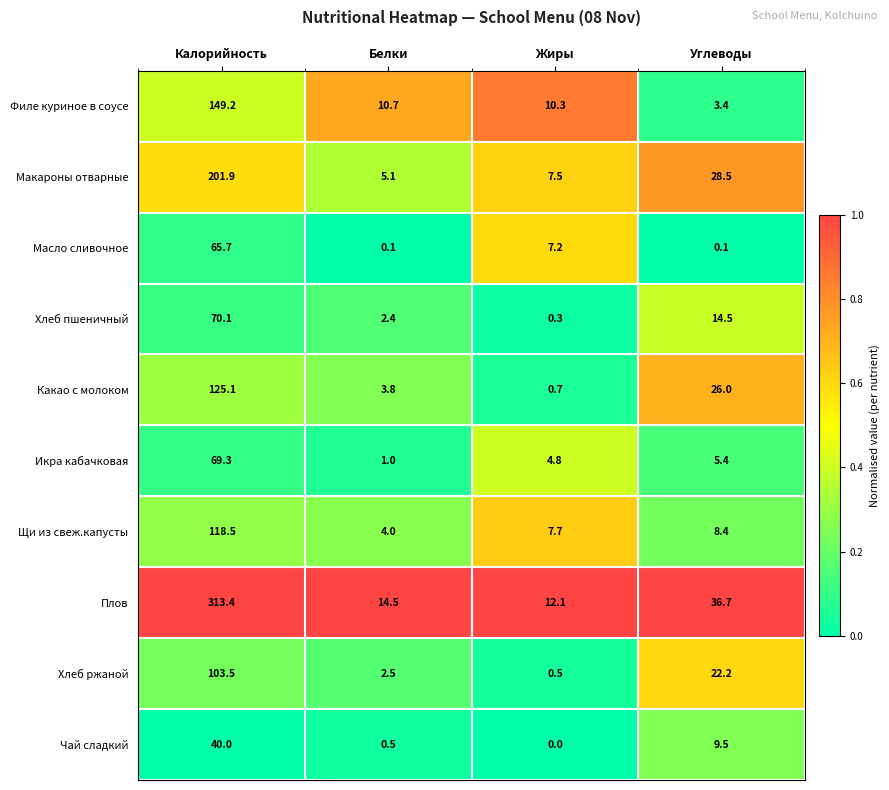

Which series has the widest spread of values?

Плов